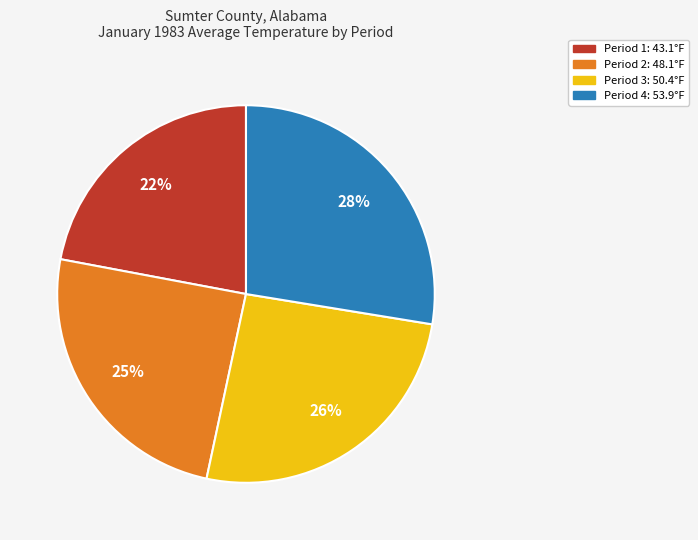

Is there any slice that represents more than half of the pie?

No